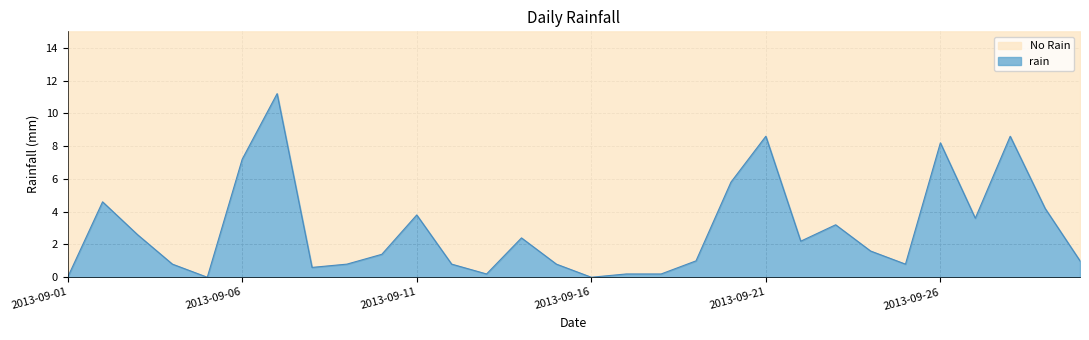

How many points are higher than both their immediate neighbors (excluding endpoints)?

8